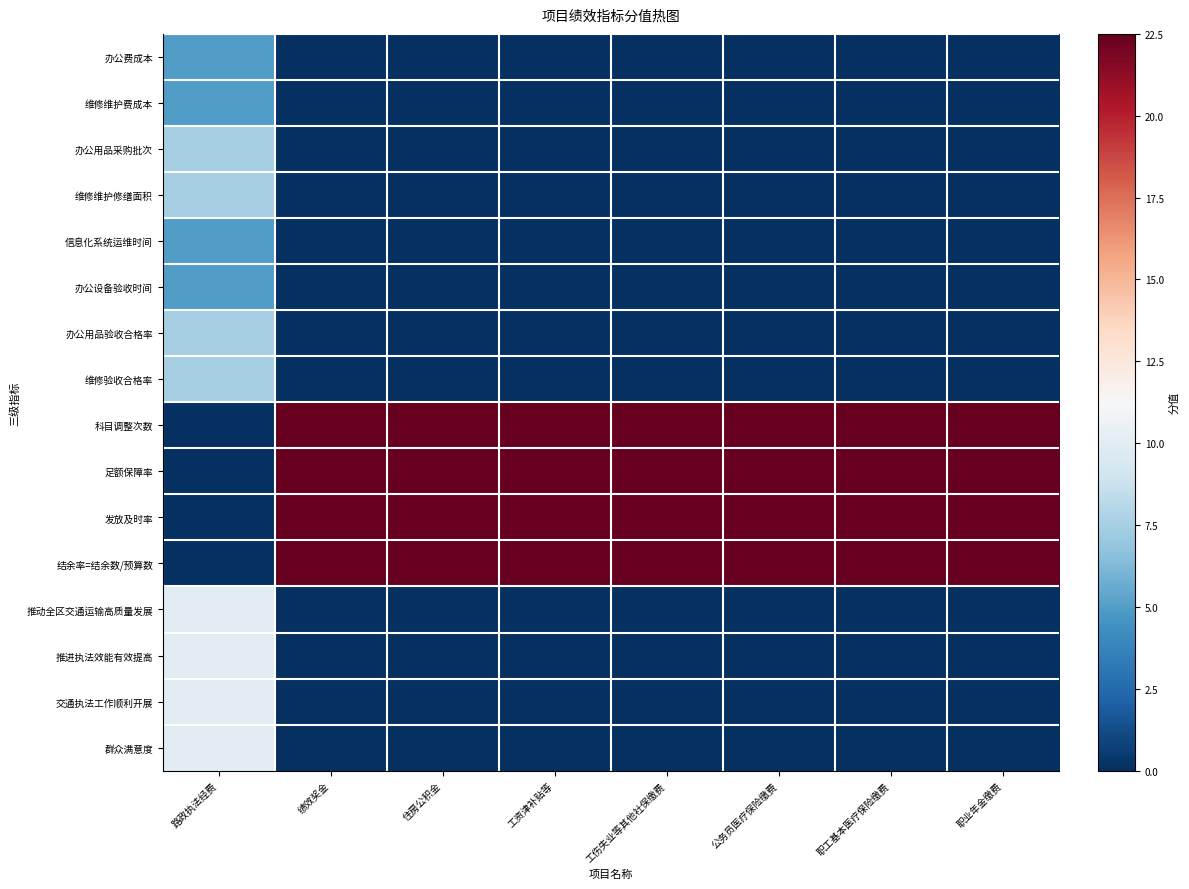

How many distinct data groups are displayed?

16